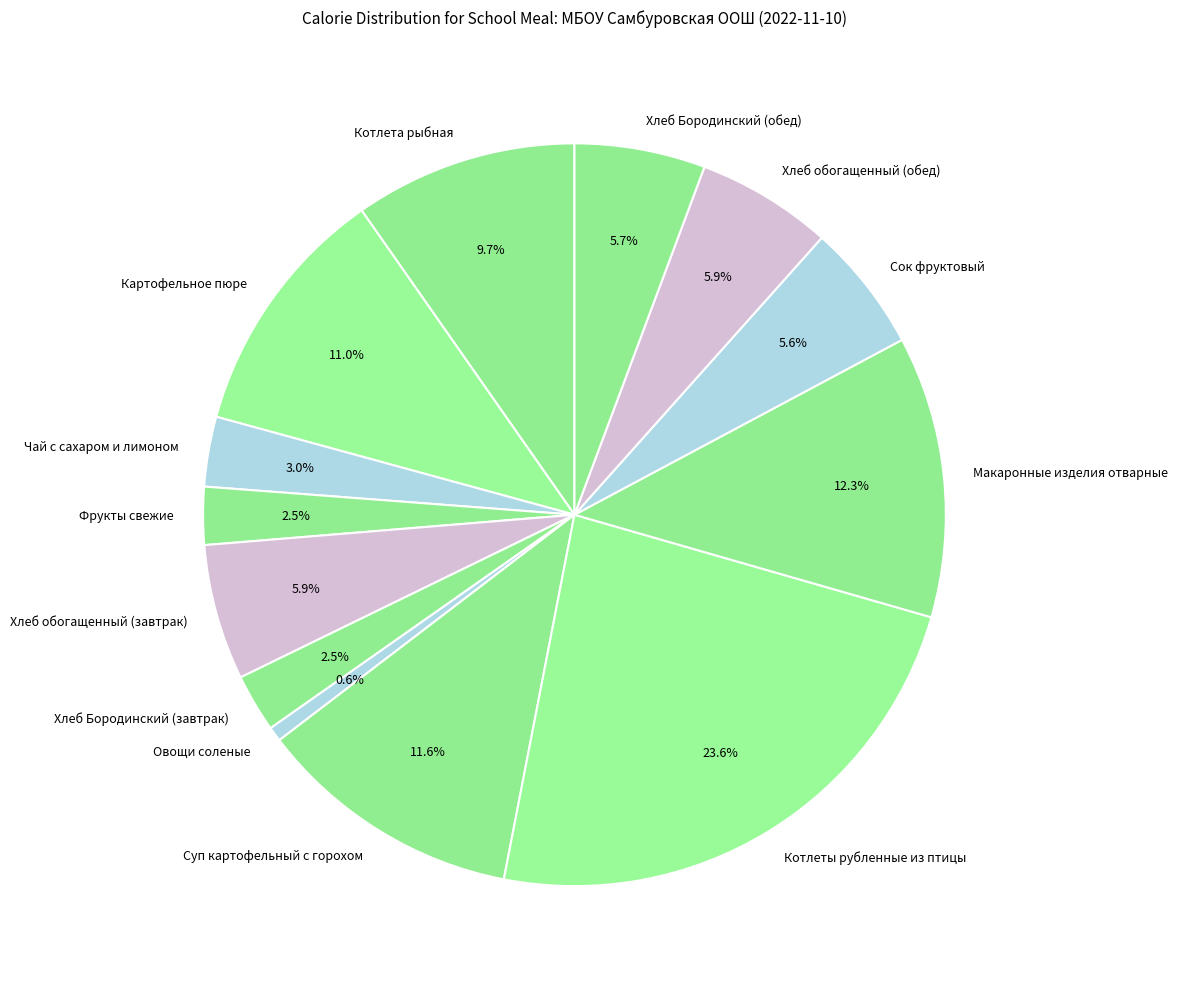

To the nearest percent, what is the difference between the largest and smallest slice percentages?

23%